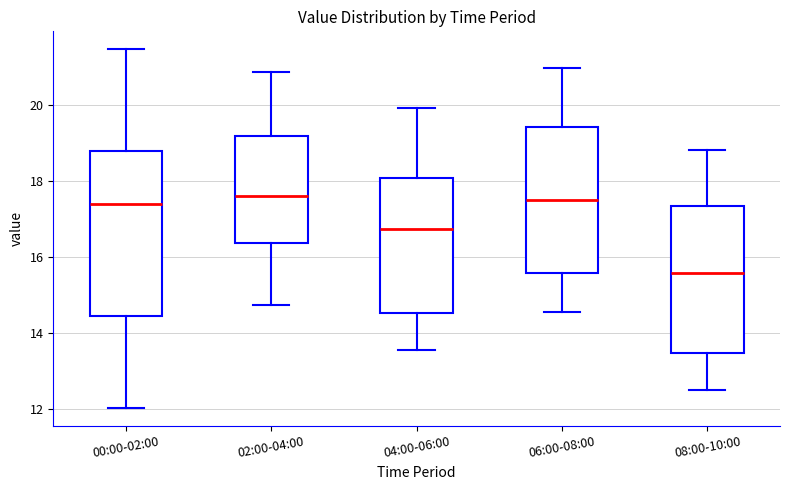

Reading left to right, read every box against the y-axis: the position of its median line, the range the box covers, and the ends of its whiskers. The values are not printed on the chart, so give them approximately, as read against the axis.

00:00-02:00: median 17.4, box 14.4 to 18.8, whiskers 12.0 to 21.4
02:00-04:00: median 17.6, box 16.4 to 19.2, whiskers 14.8 to 20.8
04:00-06:00: median 16.8, box 14.6 to 18.0, whiskers 13.6 to 20.0
06:00-08:00: median 17.6, box 15.6 to 19.4, whiskers 14.6 to 21.0
08:00-10:00: median 15.6, box 13.4 to 17.4, whiskers 12.6 to 18.8